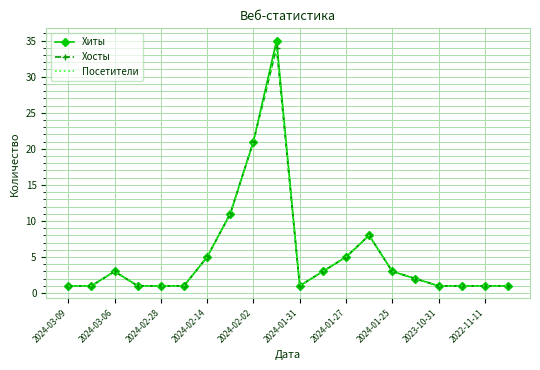

Reading left to right, what are all the values shown in this chart?

Хиты: 1	1	3	1	1	1	5	11	21	35	1	3	5	8	3	2	1	1	1	1
Хосты: 1	1	3	1	1	1	5	11	21	34	1	3	5	8	3	2	1	1	1	1
Посетители: 1	1	3	1	1	1	5	11	21	34	1	3	5	8	3	2	1	1	1	1